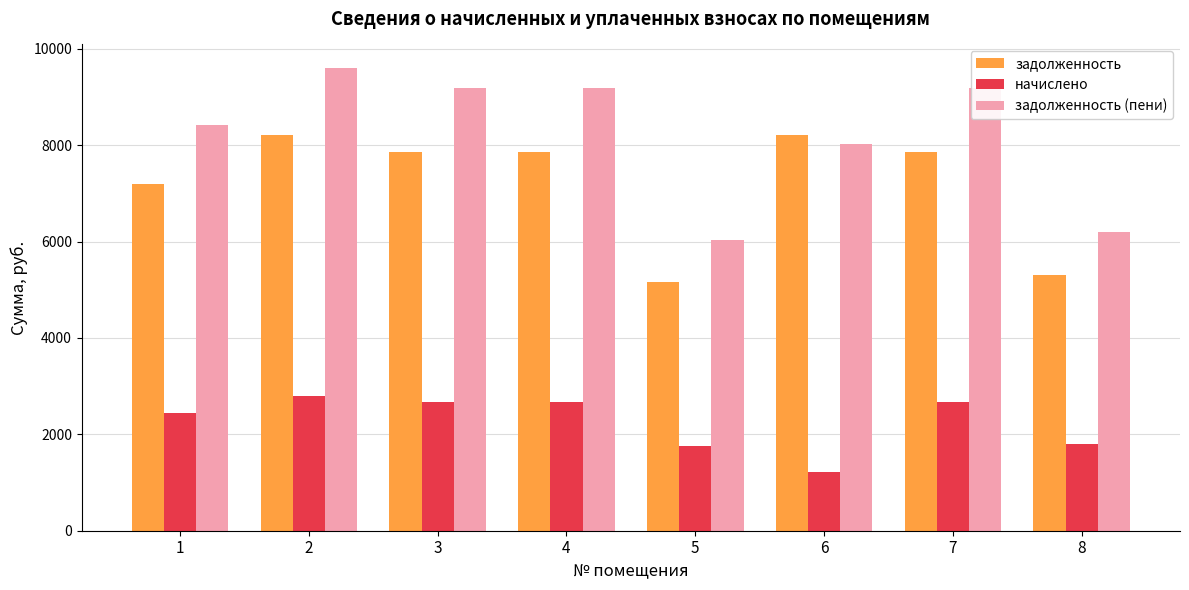

What is the average value of the задолженность series?

7204.1